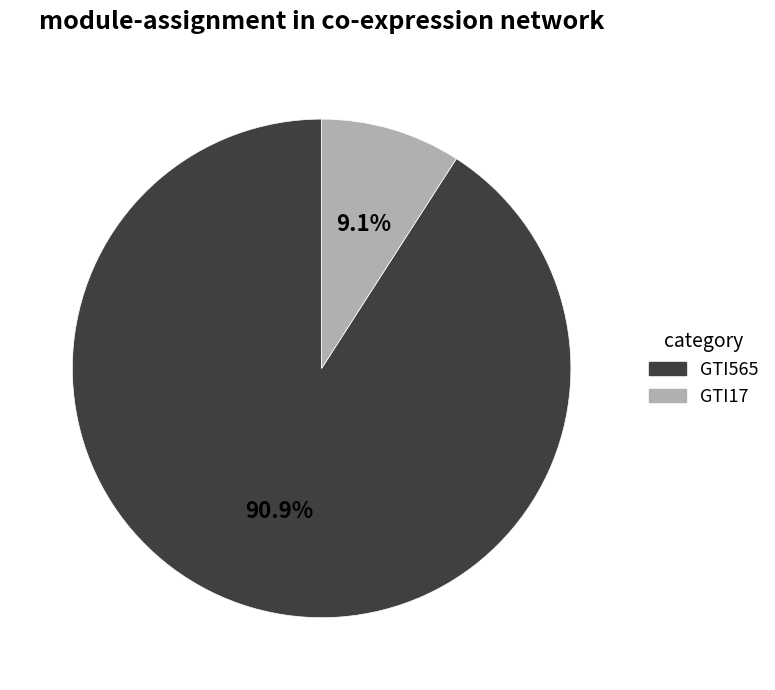

Which category has the smallest portion of the pie?

GTI17